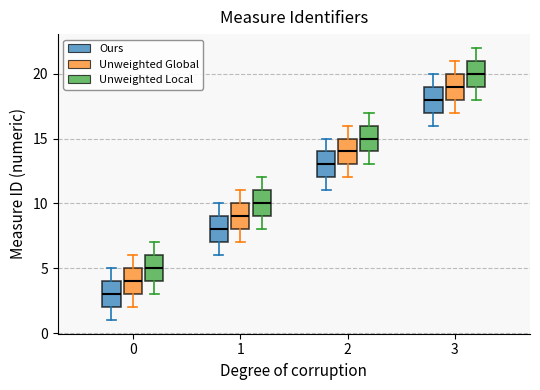

Where is the lower edge of the box for 0 (Ours) on the y-axis? The values are not printed on the chart, so give them approximately, as read against the axis.

2